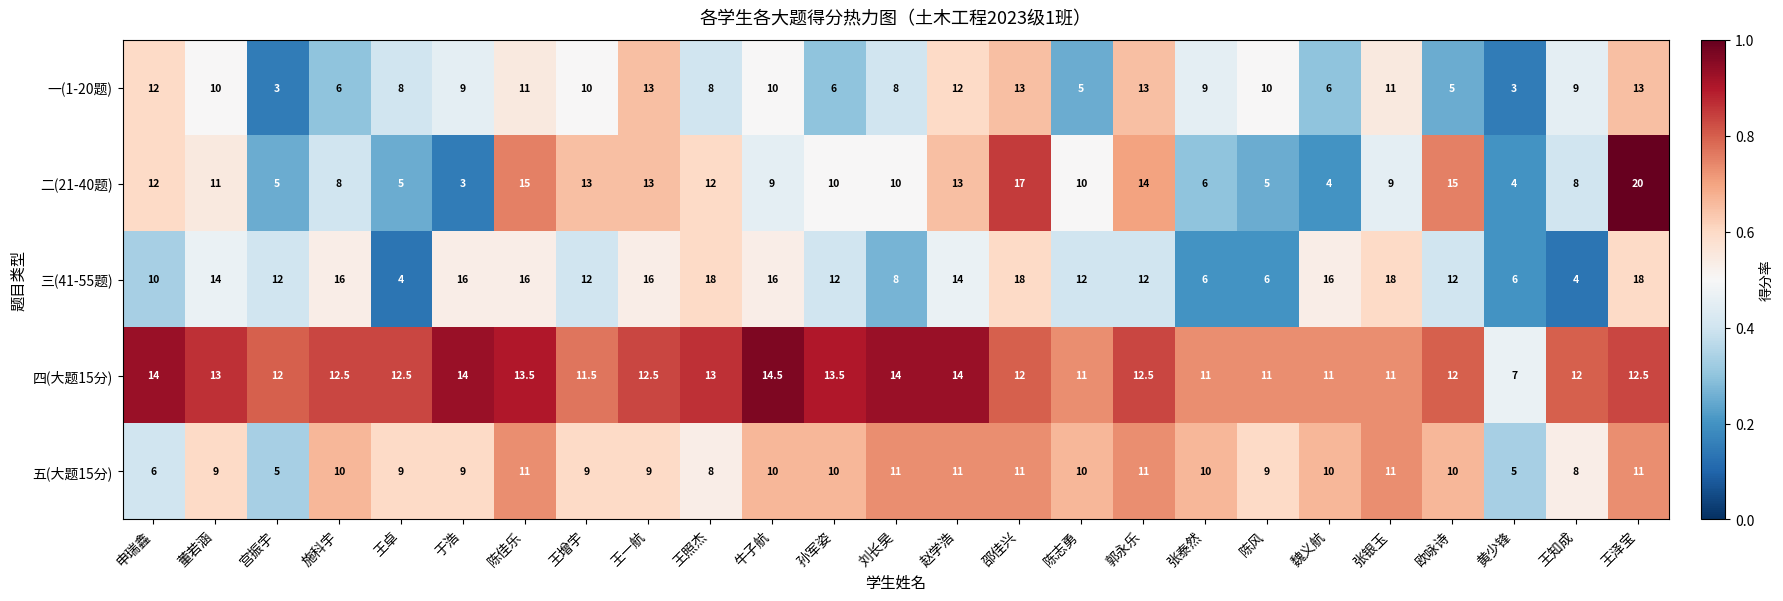

True or false: 四(大题15分) has a value of 17.3 at 施科宇.

False